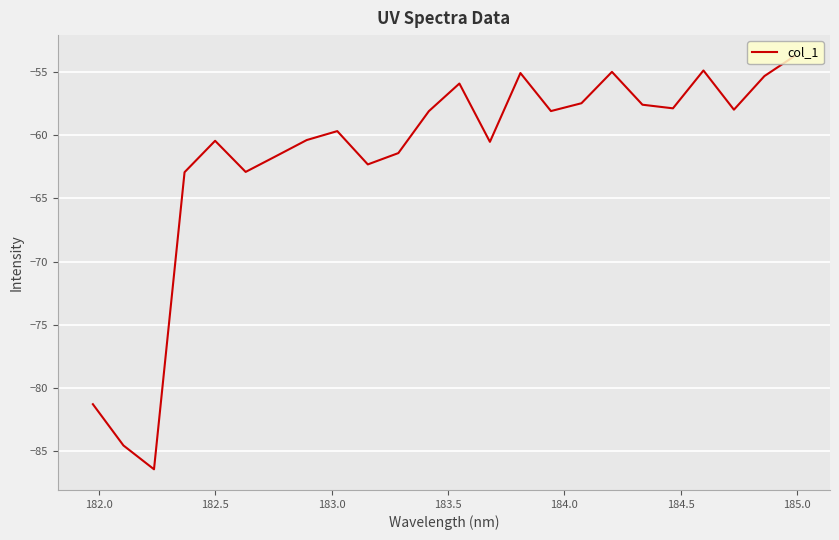

What is the minimum value shown in the chart?

-86.4